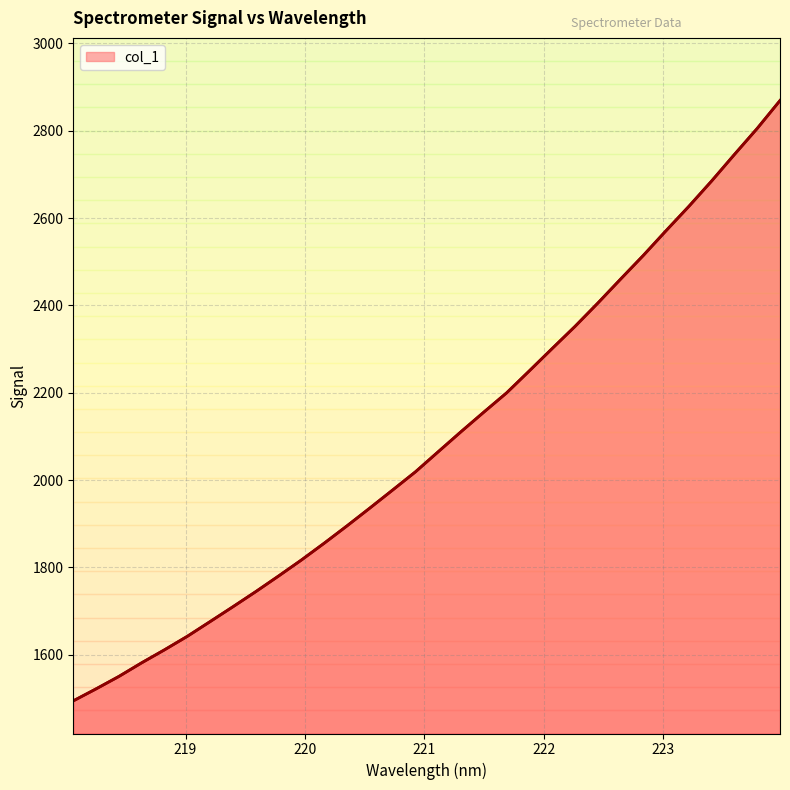

What is the maximum value shown in the chart?

2869.1